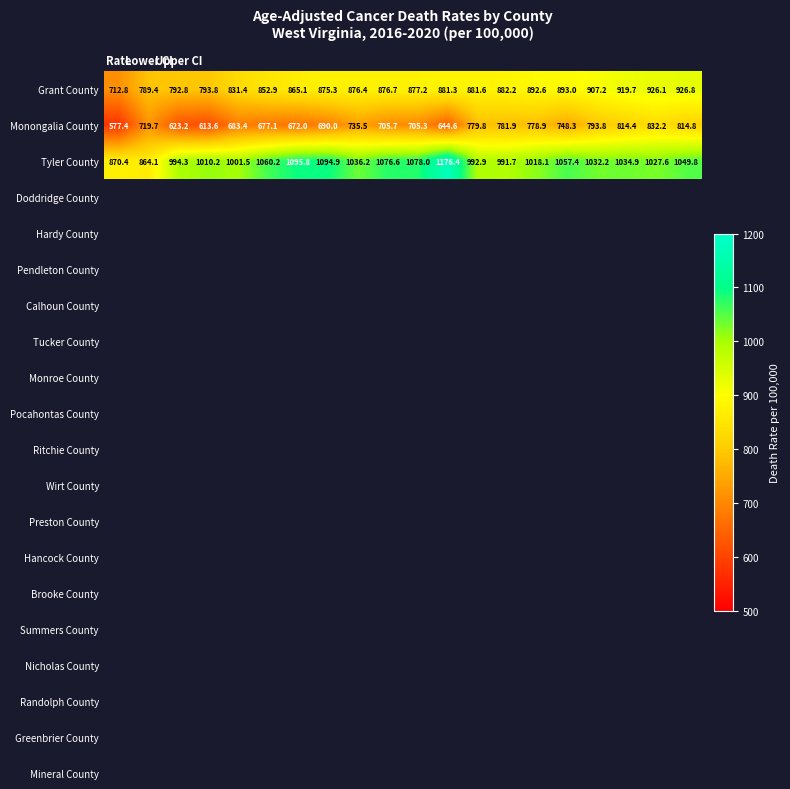

List the series in order of their overall mean, lowest first.

Monongalia County, Grant County, Tyler County